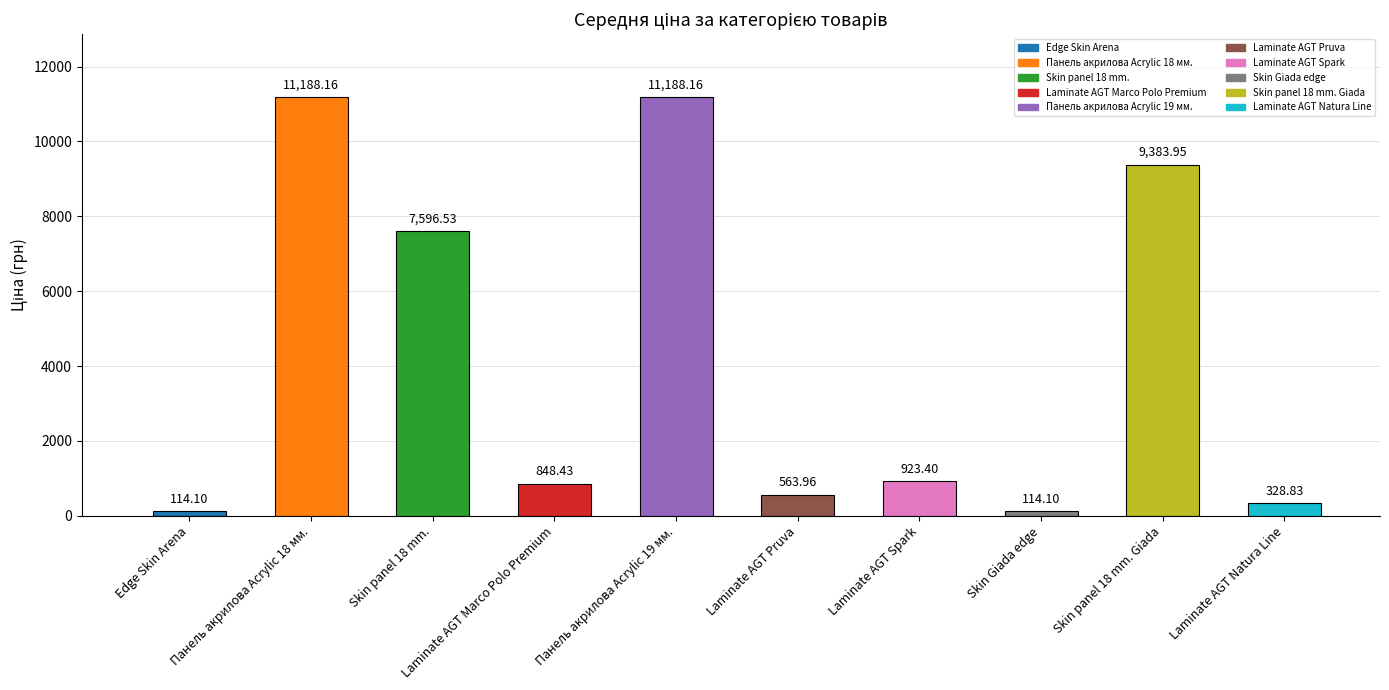

What is the label of the 5th bar from the right?

Laminate AGT Pruva